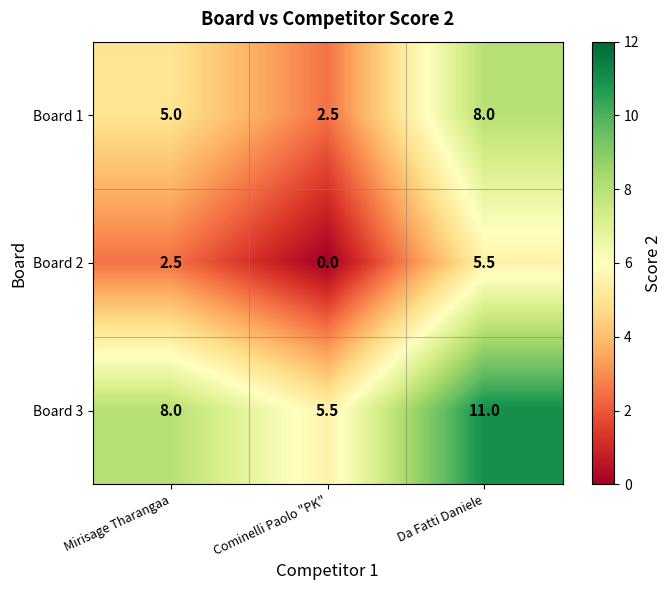

Which label corresponds to the largest value in the chart?

Da Fatti Daniele